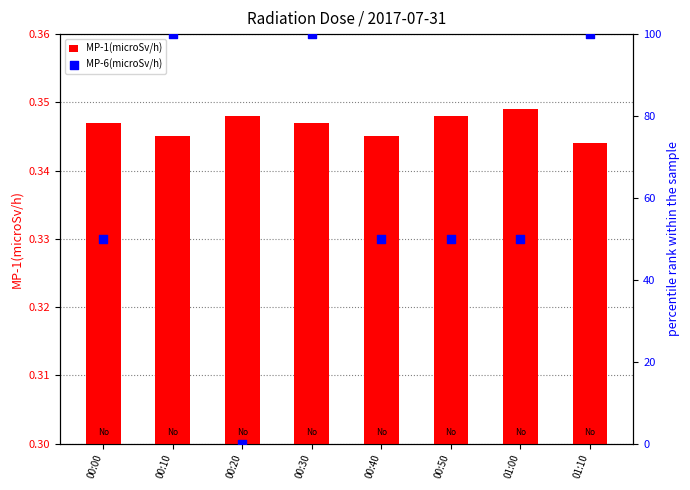

Which series contains the highest Y value?

MP-6(microSv/h)